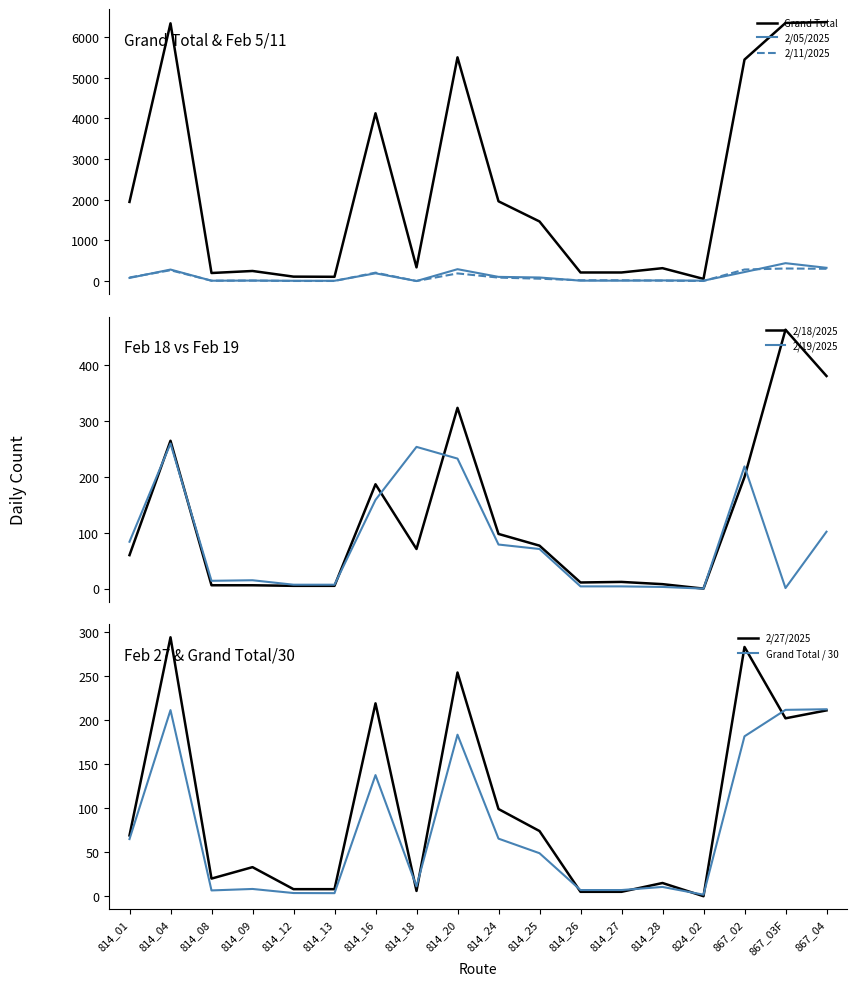

At which label does 2/18/2025 first exceed 71?

814_04